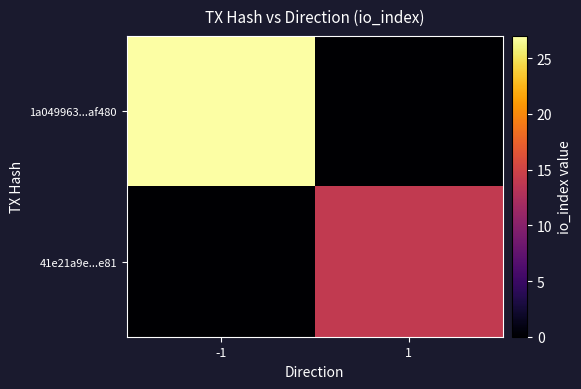

Rank the series by their average value, from highest to lowest.

1a049963...af480, 41e21a9e...e81